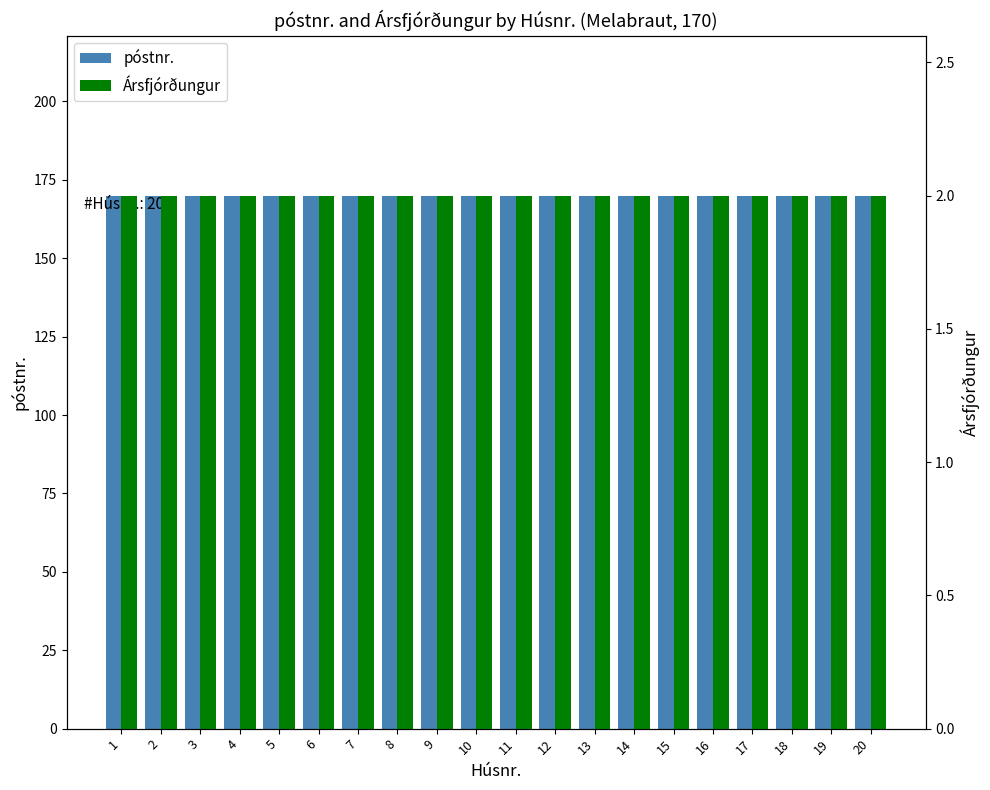

How many series are shown in this chart?

2